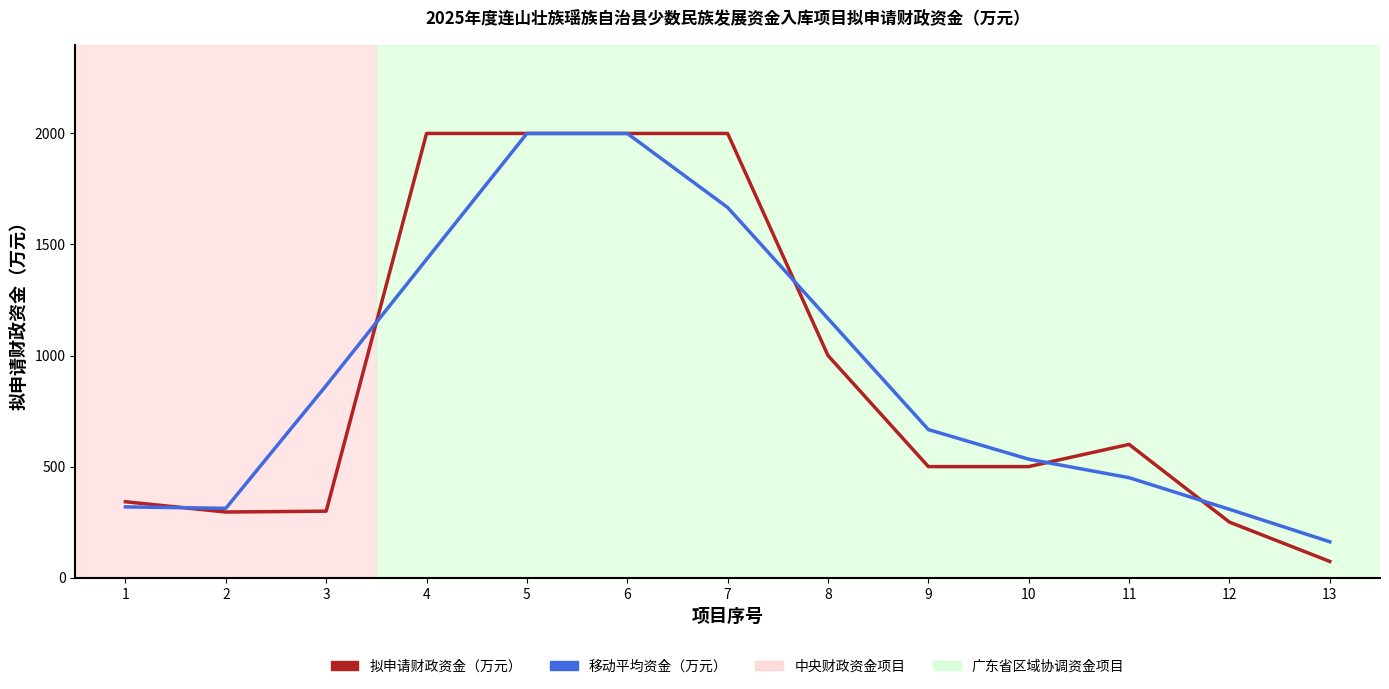

What is the minimum value shown in the chart?

73.0